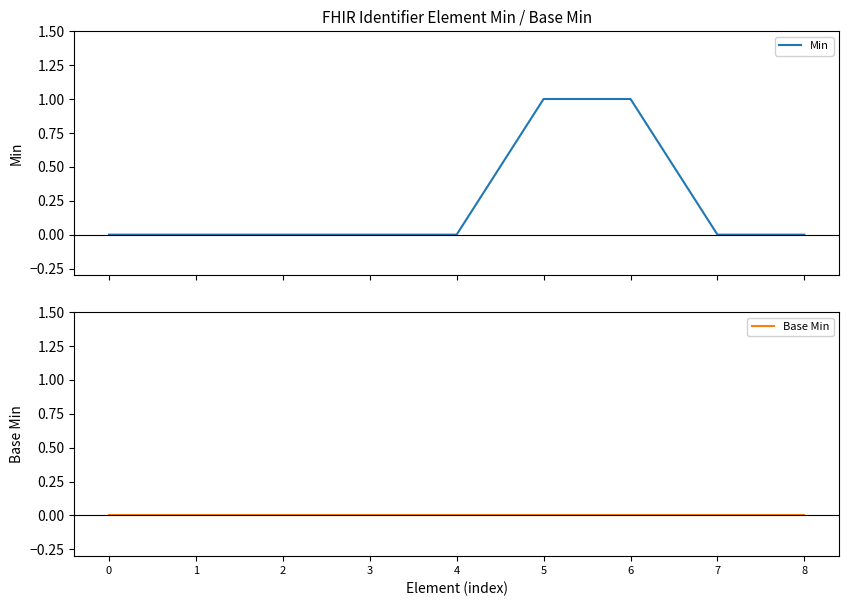

List the series in order of their peak value, highest first.

Min, Base Min